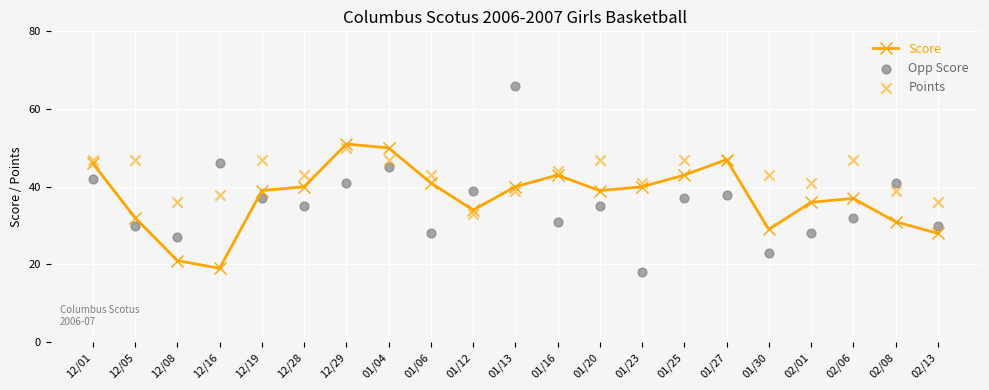

Which series has the largest Y range (max minus min)?

Opp Score